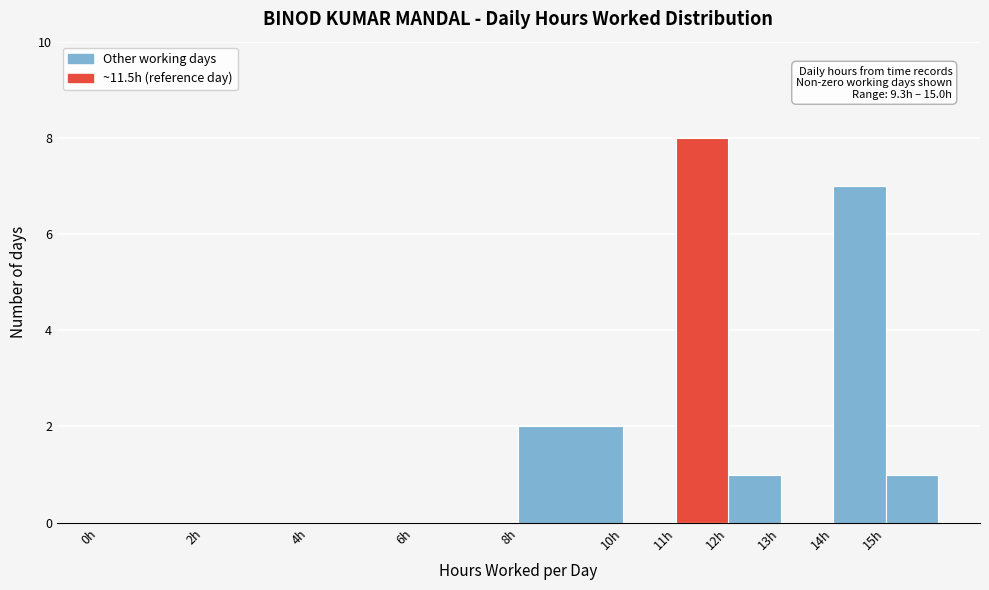

Over which range of the x-axis is the bar tallest?

11 to 12